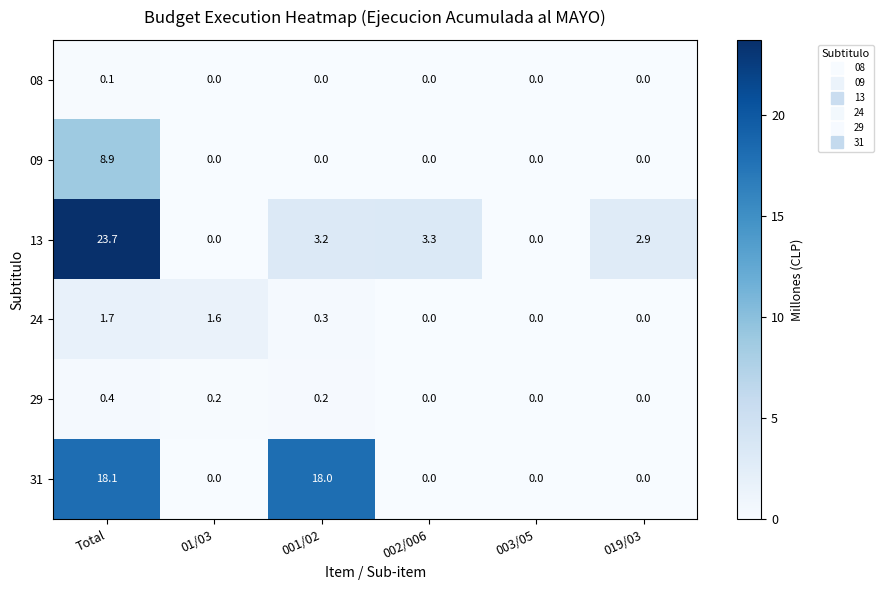

What is the difference between the second highest and second lowest values in the 24 series?

1.6